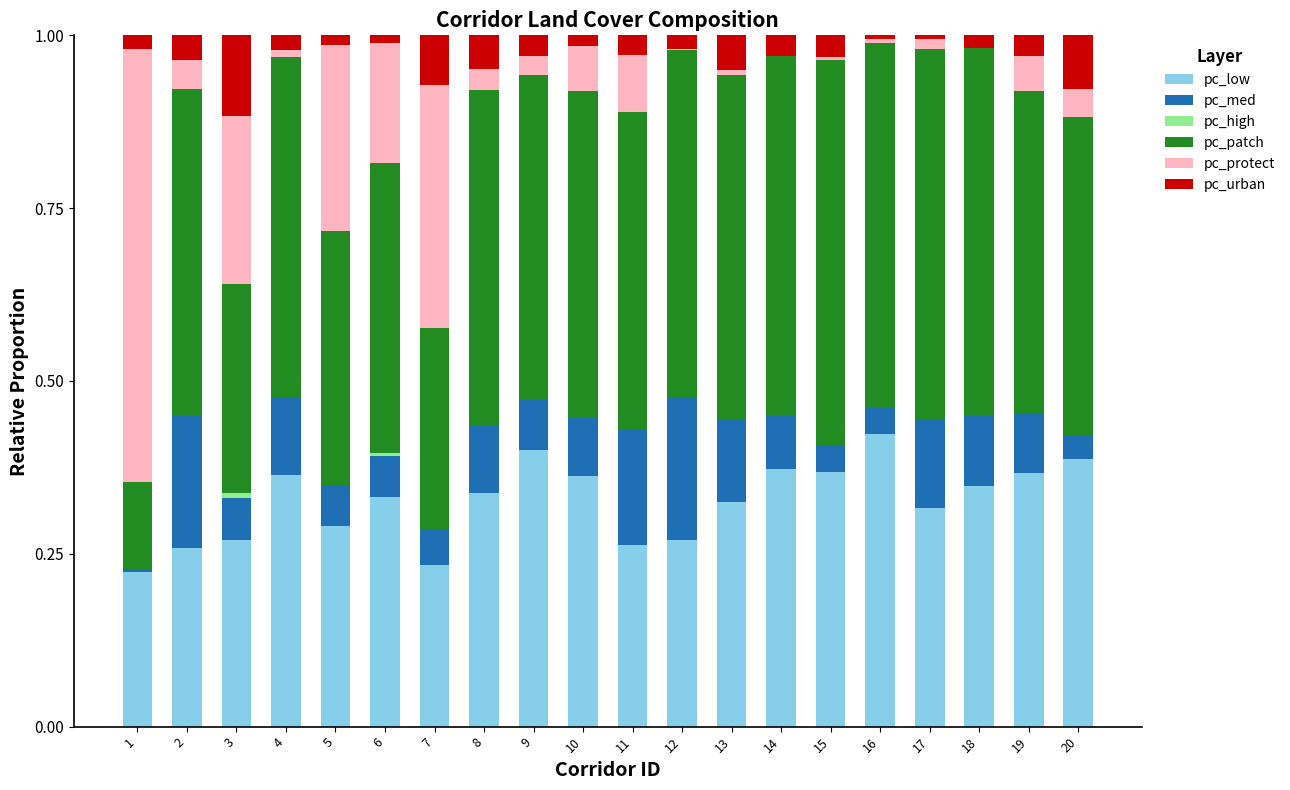

The value of pc_low at 13 is 0.5. True or false?

False